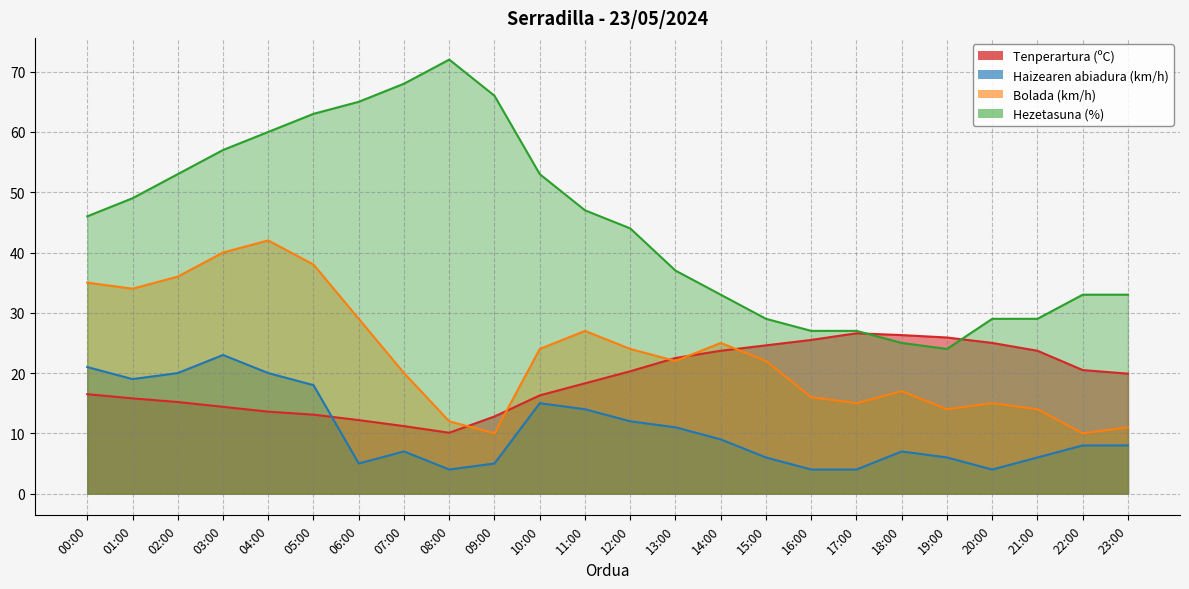

Is the value of Hezetasuna (%) at 08:00 greater than the value of Haizearen abiadura (km/h) at 21:00?

Yes